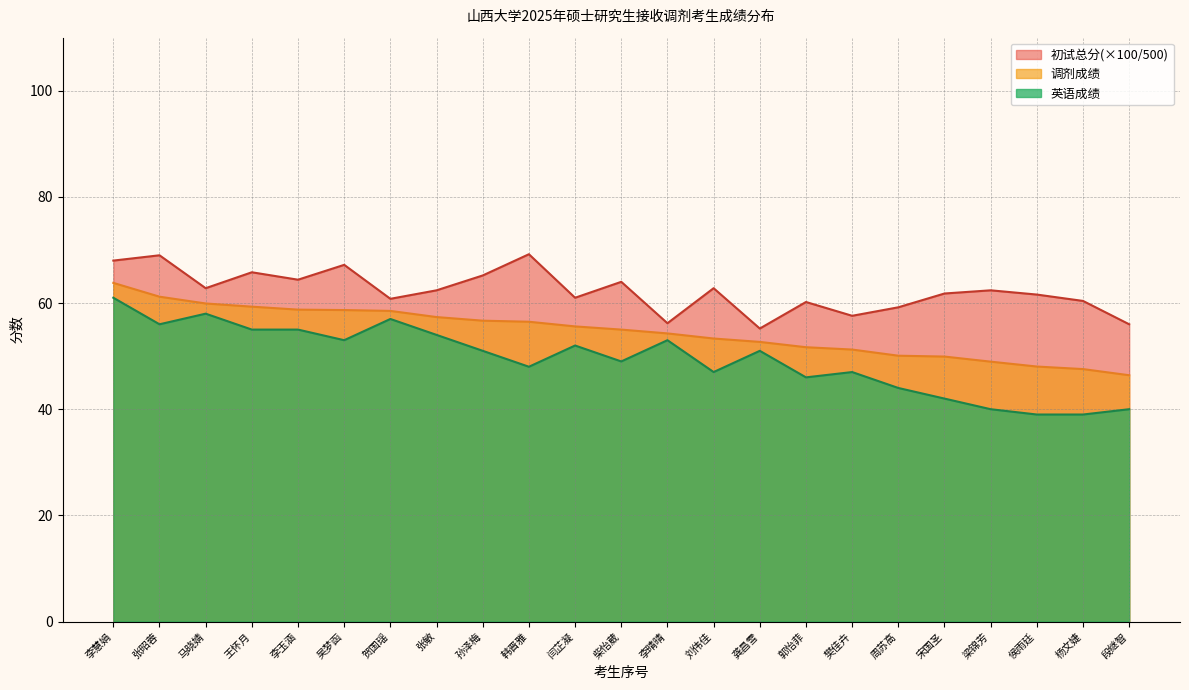

Which series changed the most between 李玉涵 and 段继智?

英语成绩